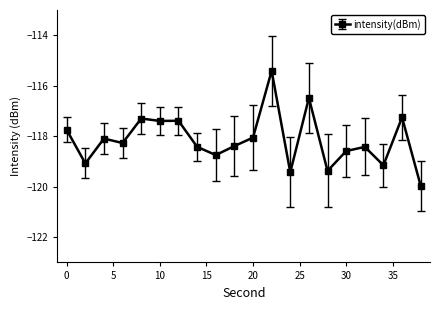

How many lines are shown in the chart?

1